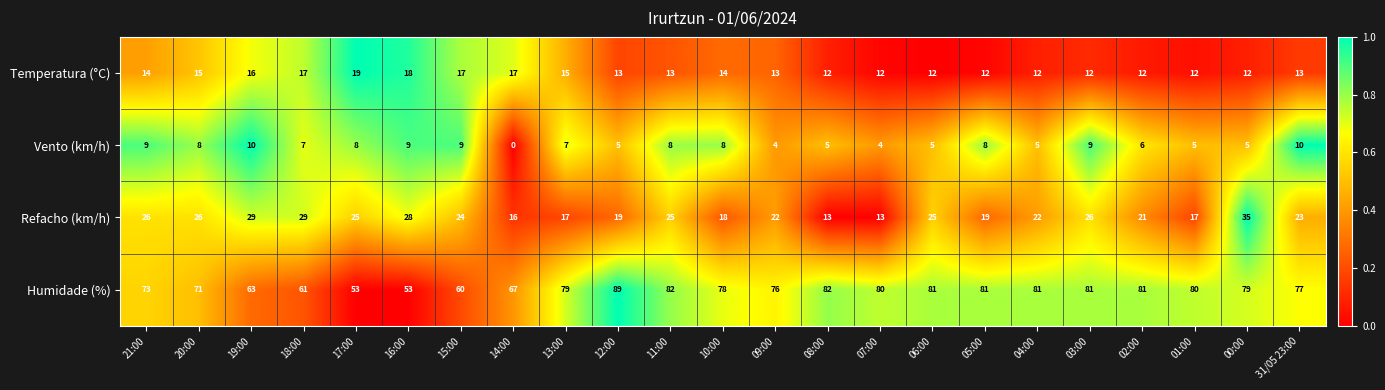

Which series changed the most between 06:00 and 05:00?

Refacho (km/h)